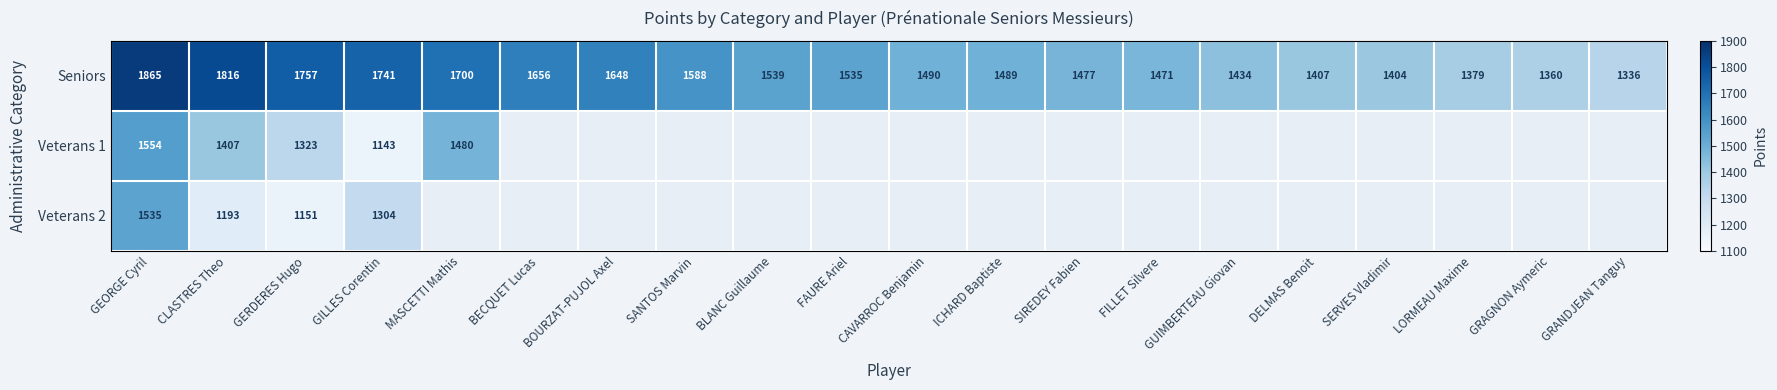

At which category is the sum across all series the highest?

GEORGE Cyril